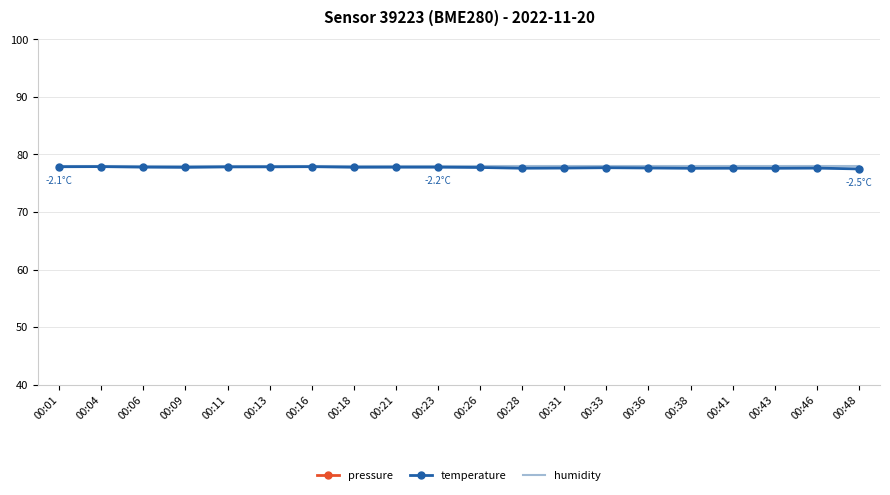

True or false: temperature and humidity intersect in this chart.

False